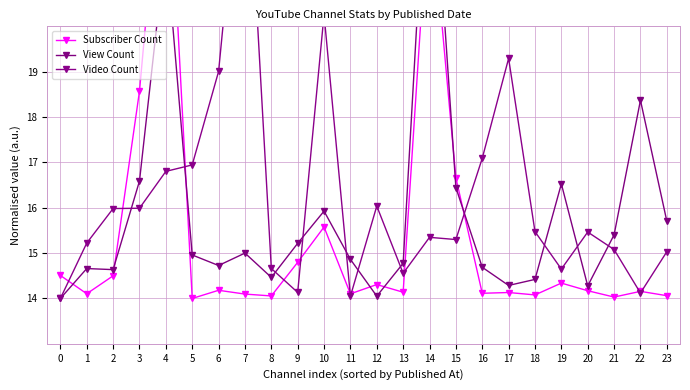

At 3, list the series in order from largest to smallest.

Subscriber Count, View Count, Video Count